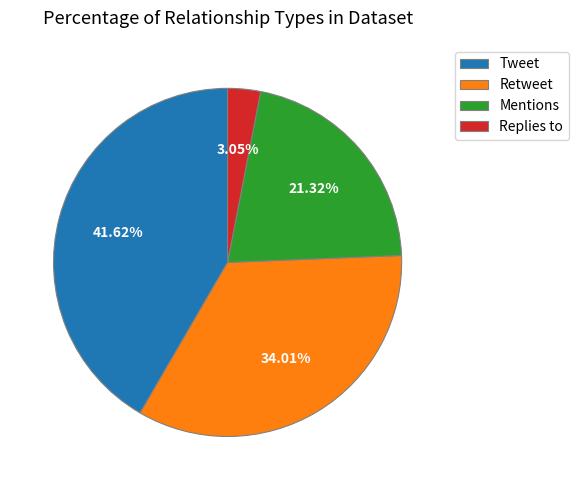

To the nearest percent, what portion does Mentions represent?

21%